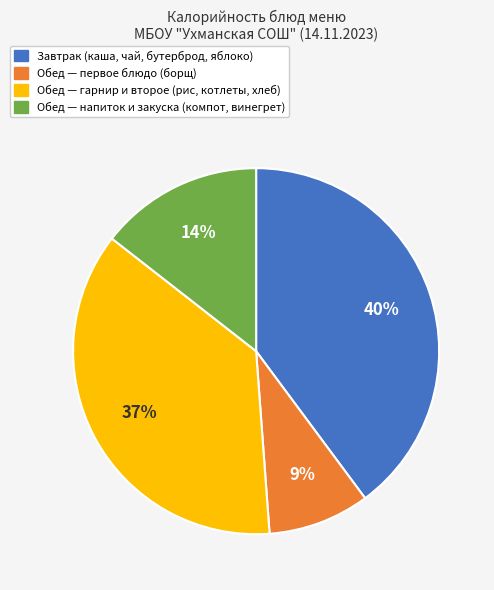

To the nearest percent, what is the average slice percentage?

25%